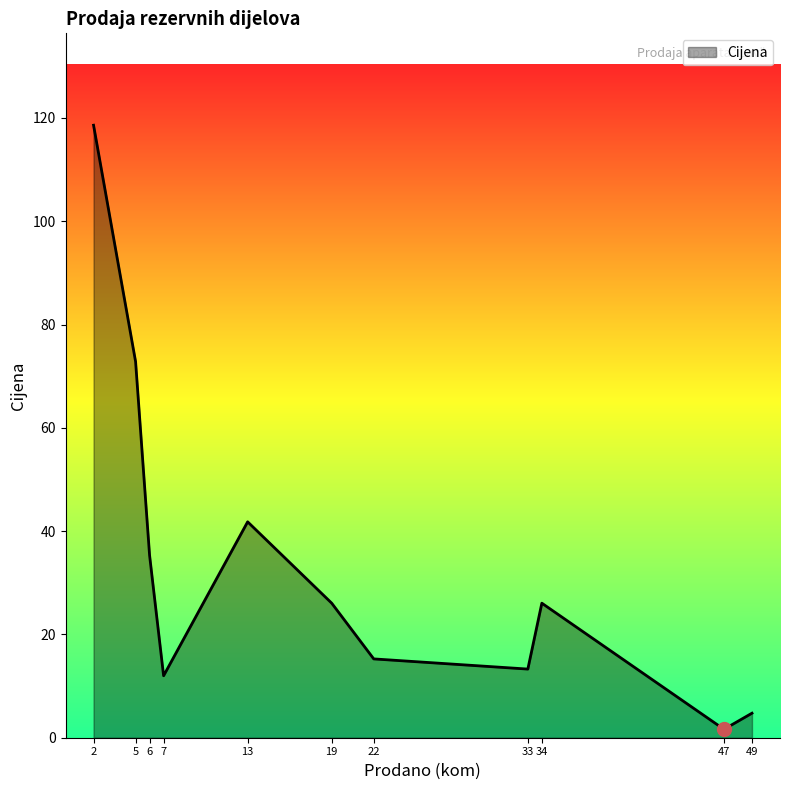

True or false: the data shows 15.3 at 22.

True